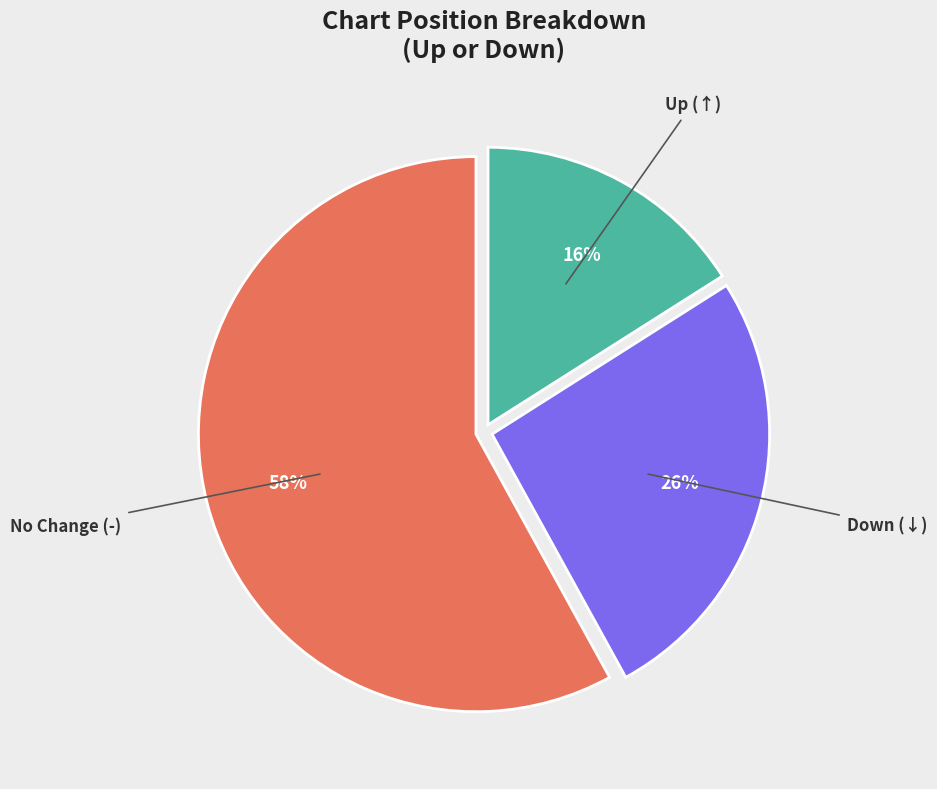

To the nearest percent, what is the average slice percentage?

33%